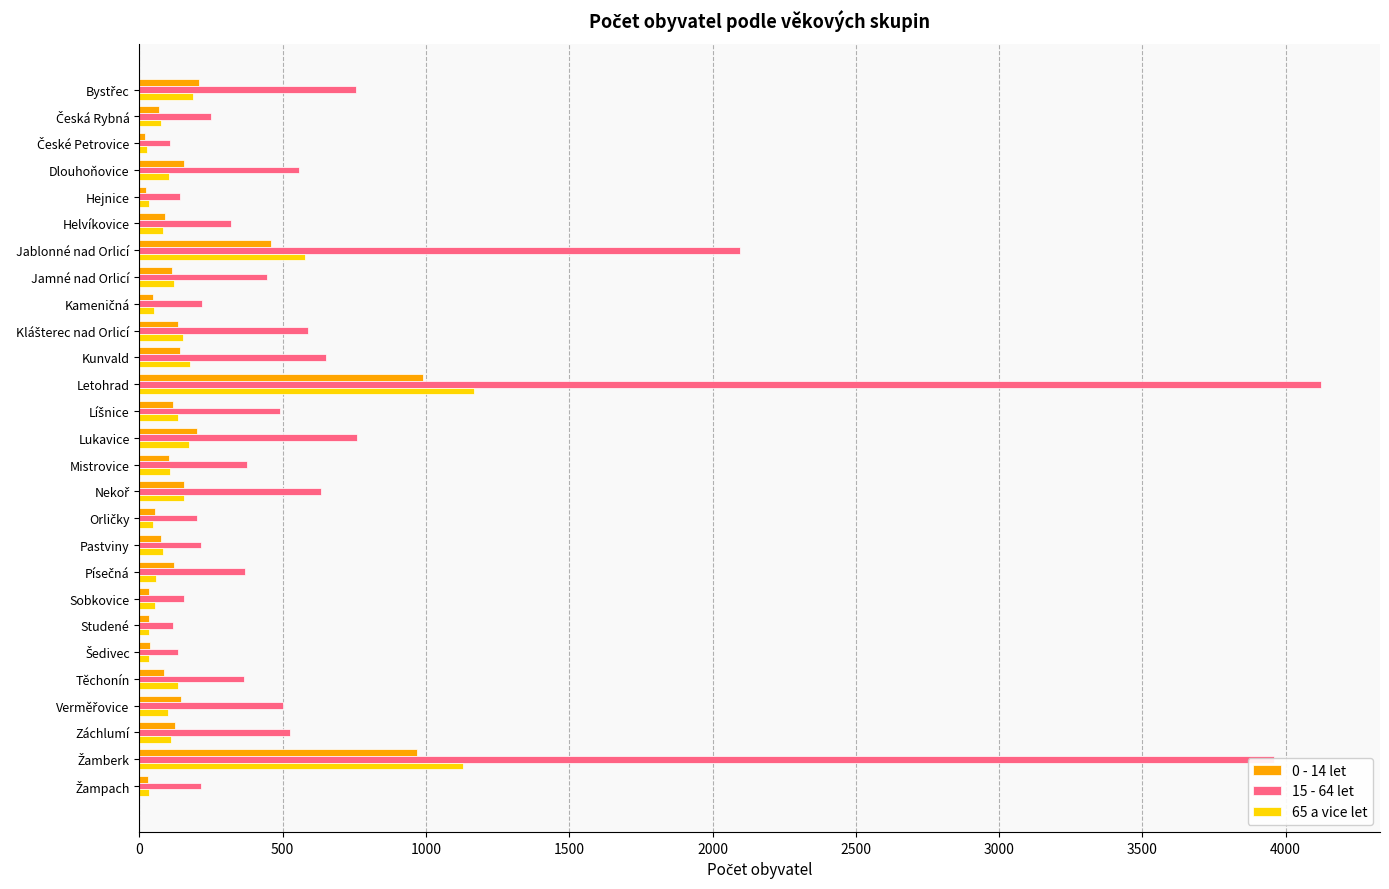

At which label does 15 - 64 let reach its peak?

Letohrad